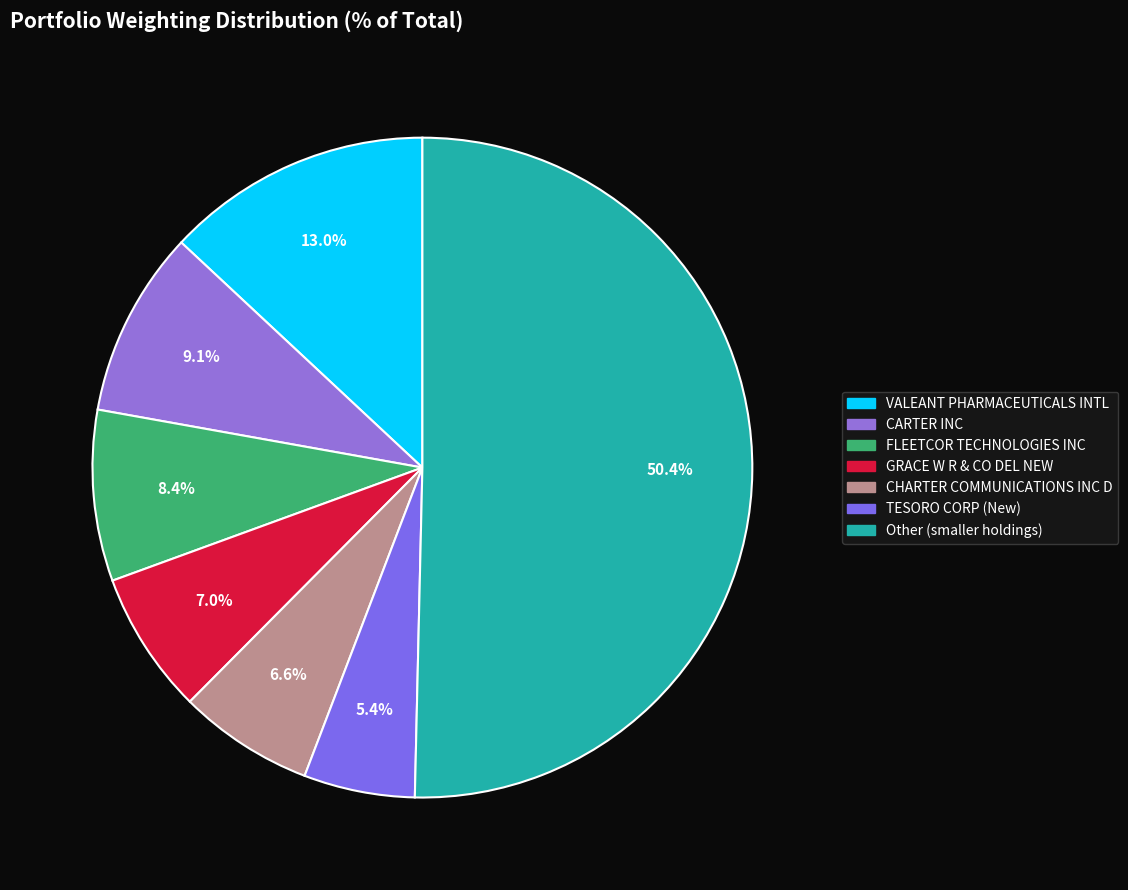

Count the number of slices in the pie.

7